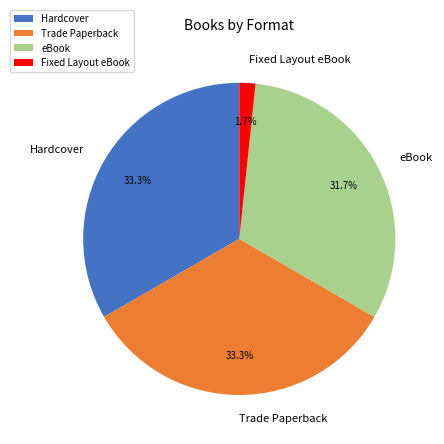

Approximately how many times larger is the value at Fixed Layout eBook compared to Hardcover?

0.1